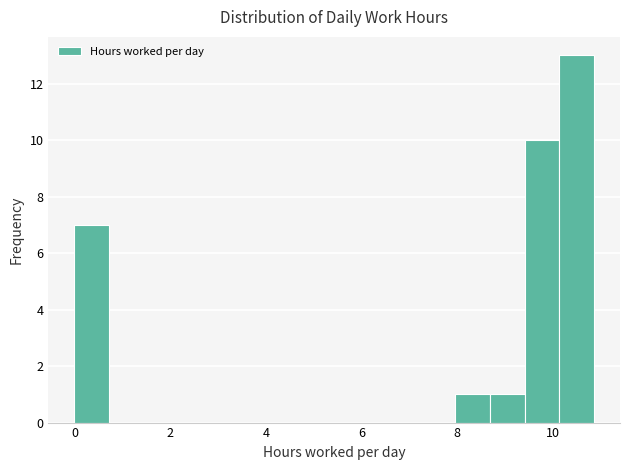

Around what value on the x-axis is the tallest bar? Give the approximate position of its centre, as read against the axis.

10.4